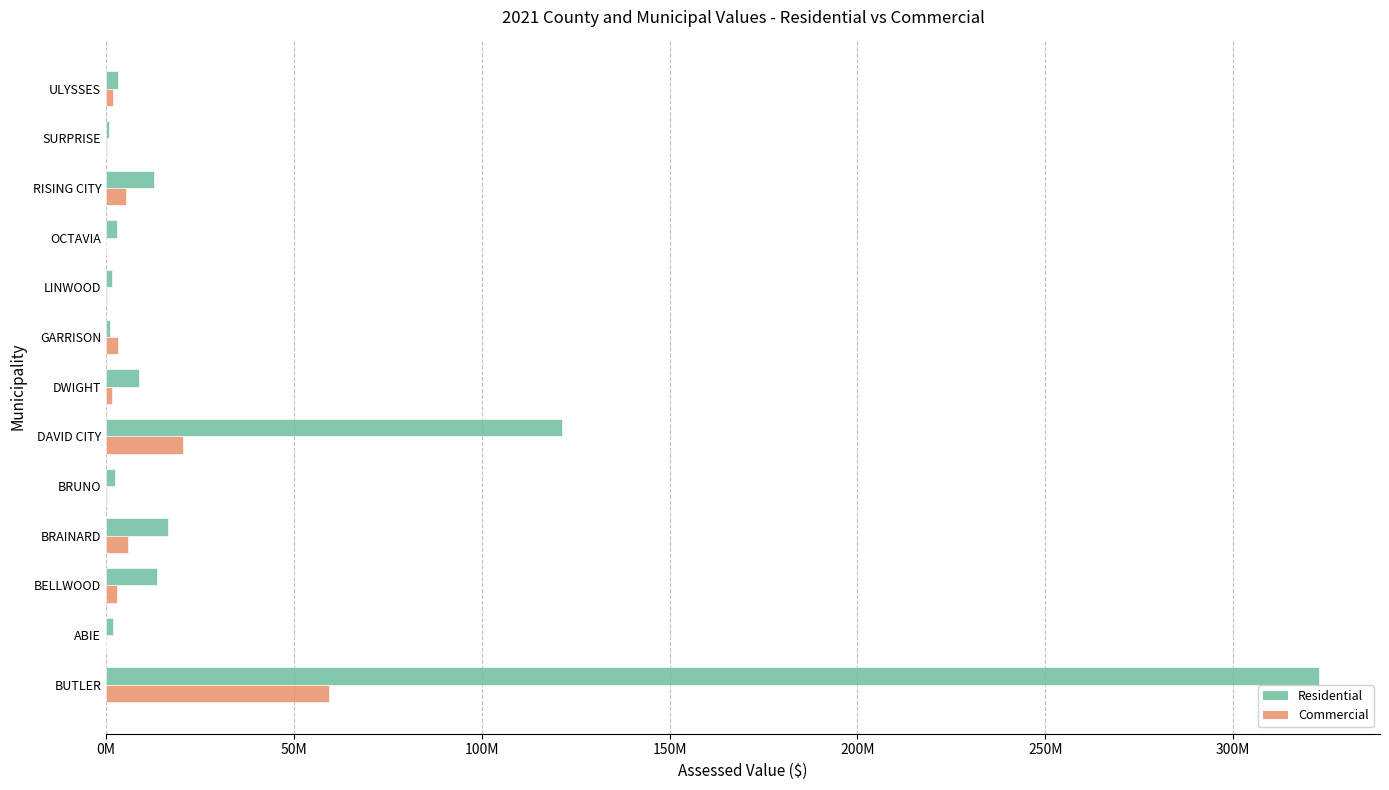

What are all the series names shown in the legend?

Residential, Commercial